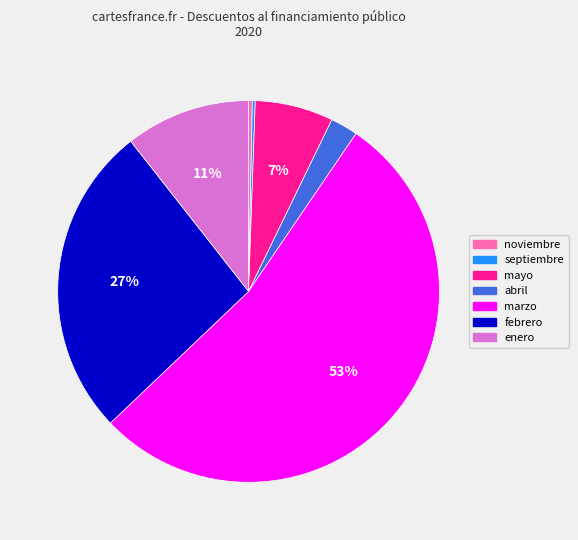

Combined, do marzo and enero account for over 50%?

Yes